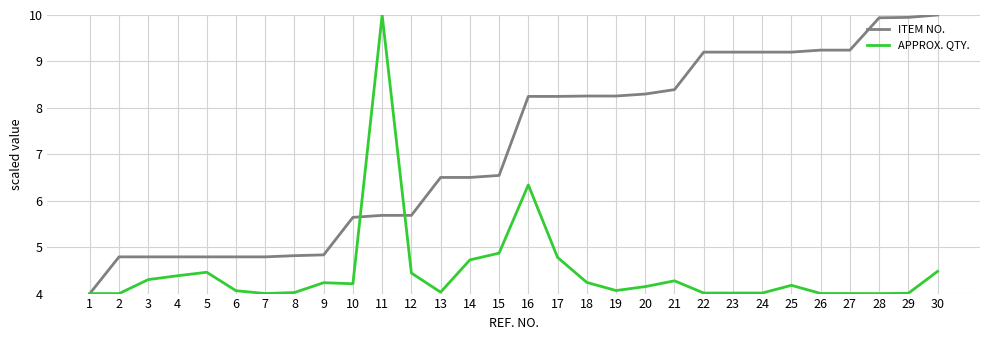

What is the maximum value shown in the chart?

10.0